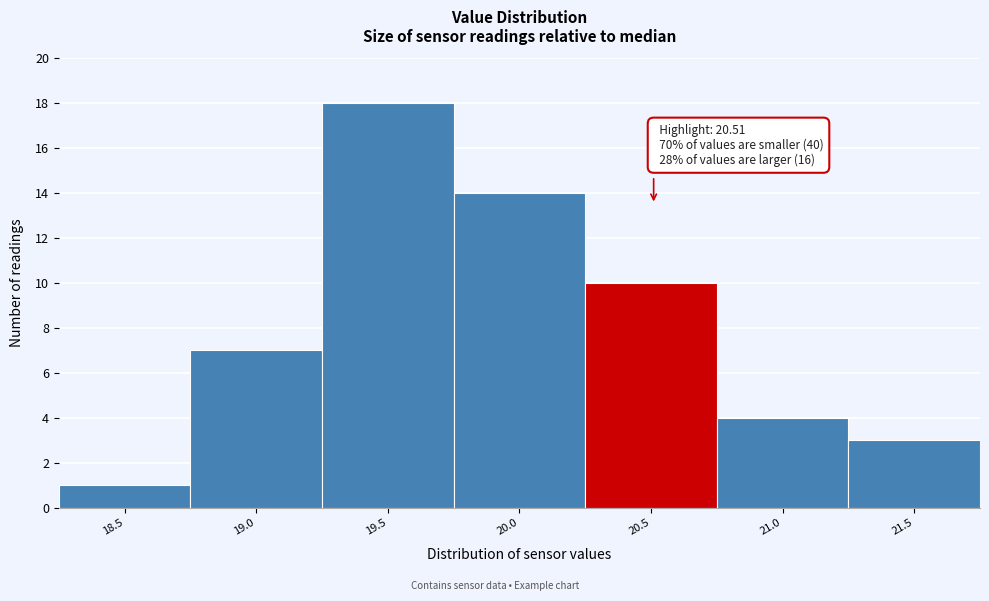

Reading left to right, list all the values displayed in this chart.

18.5=1	19.0=7	19.5=18	20.0=14	20.5=10	21.0=4	21.5=3